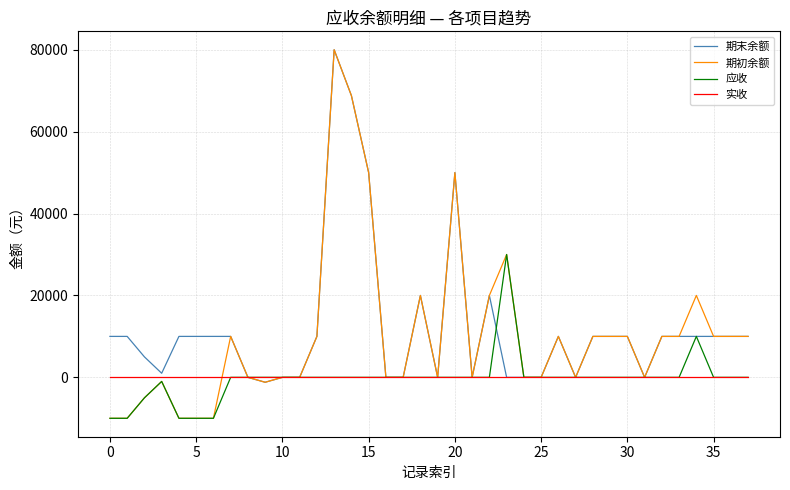

Which series has the widest spread of values?

期初余额